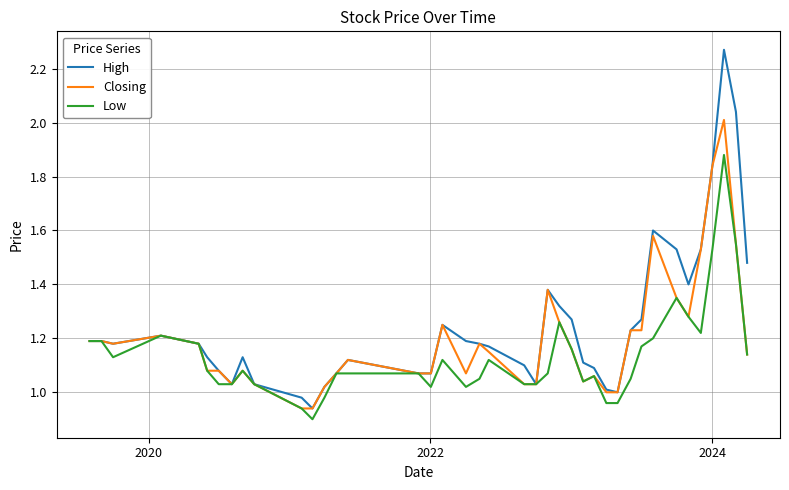

Which series has the widest spread of values?

High